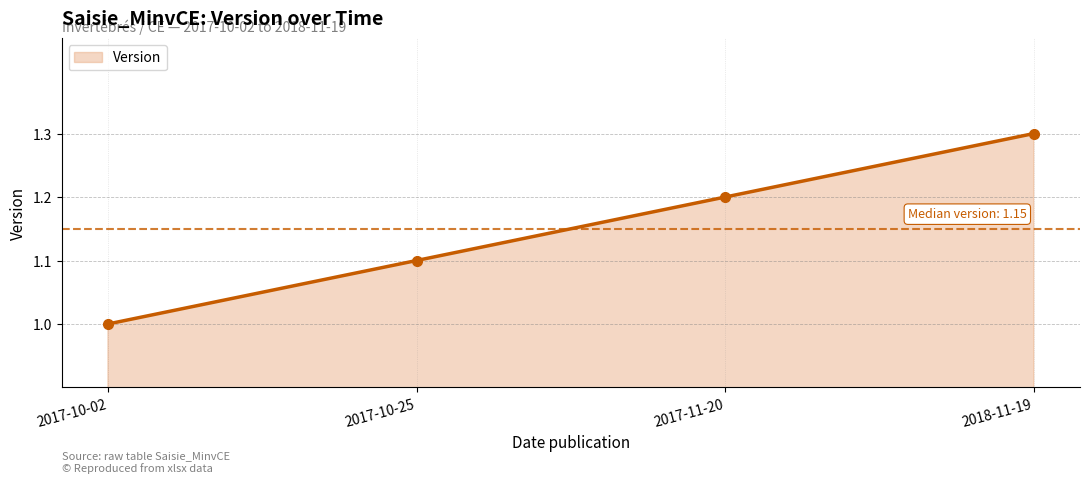

Which category has the lowest value across all series?

2017-10-02